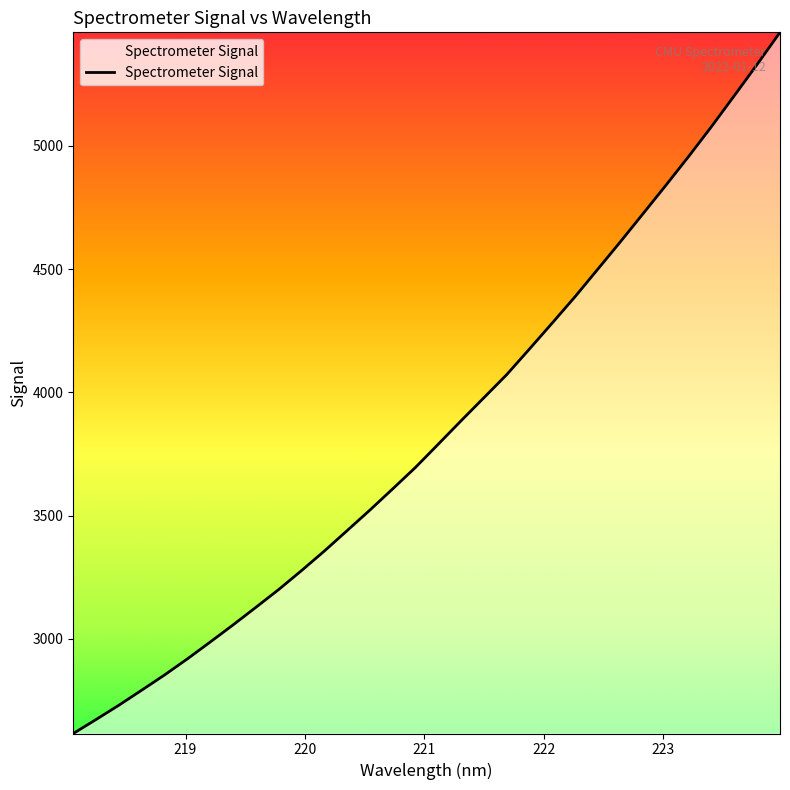

What is the difference between the maximum and minimum values?

2844.4